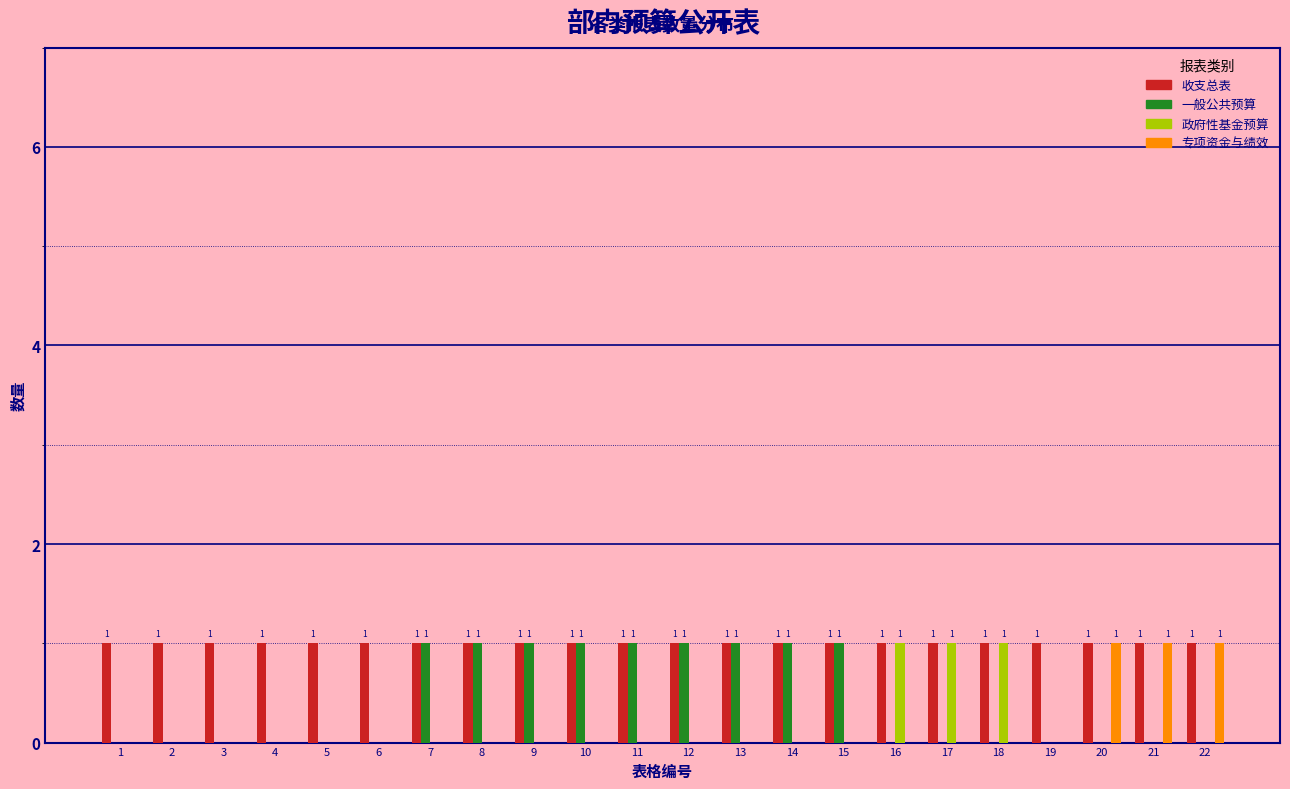

Which series has the largest total across all categories?

收支总表